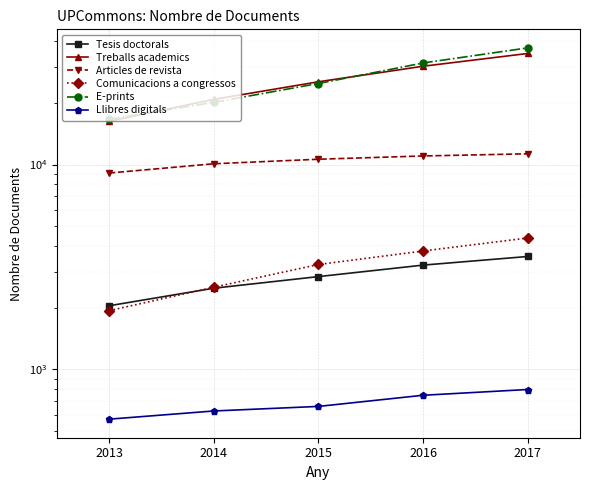

What is the difference between the second highest and minimum values in the Treballs academics series?

13942